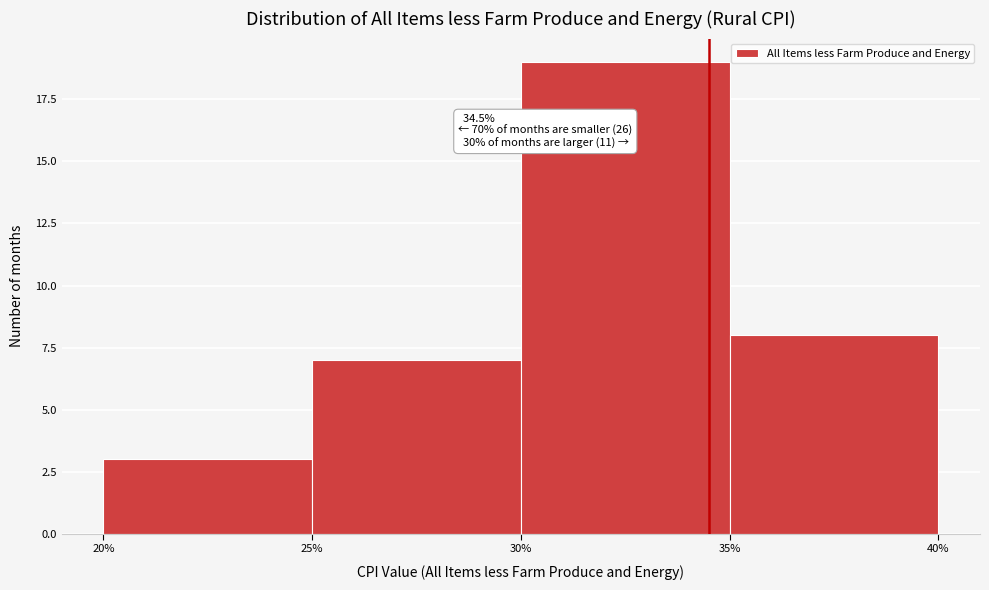

Which range on the x-axis has the tallest bar?

30% to 35%